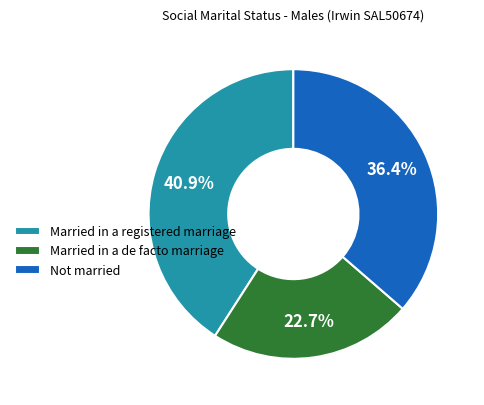

What is the total percentage of Married in a registered marriage and Married in a de facto marriage?

63.6%